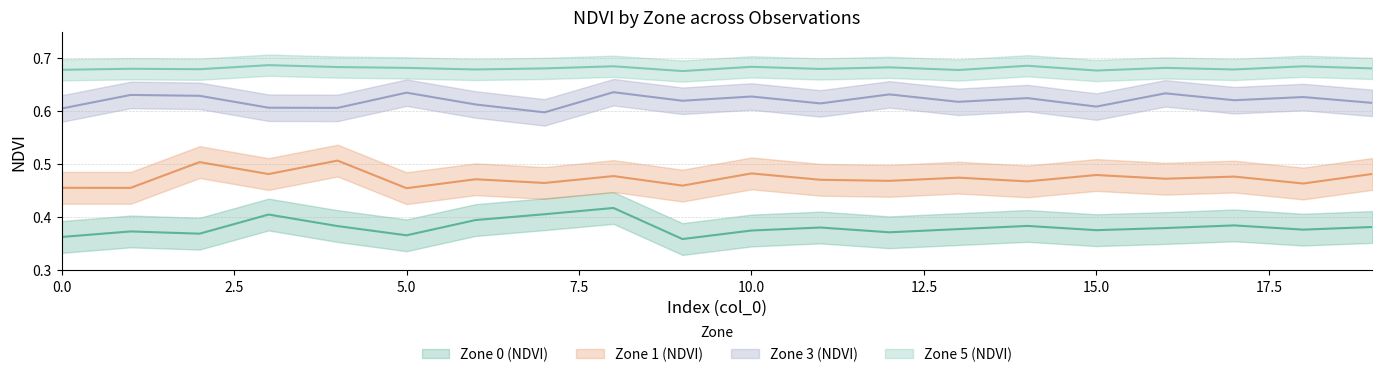

What is the minimum value for Zone 5 (NDVI)?

0.7